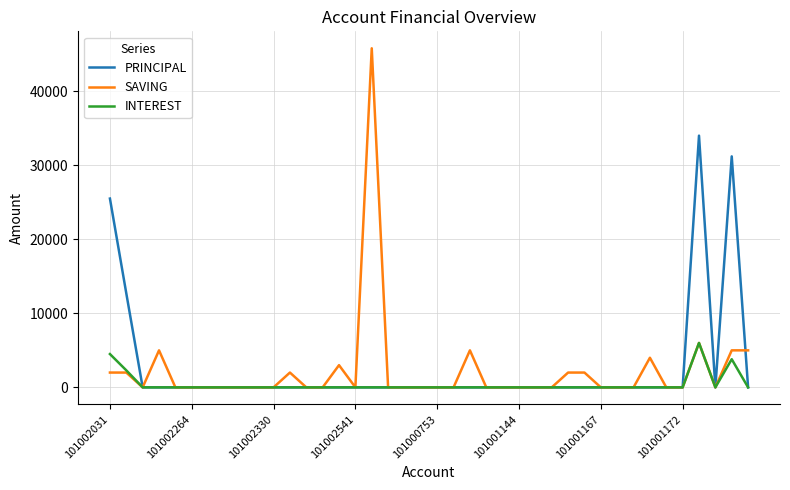

Is this an area chart (filled region under the line)?

No